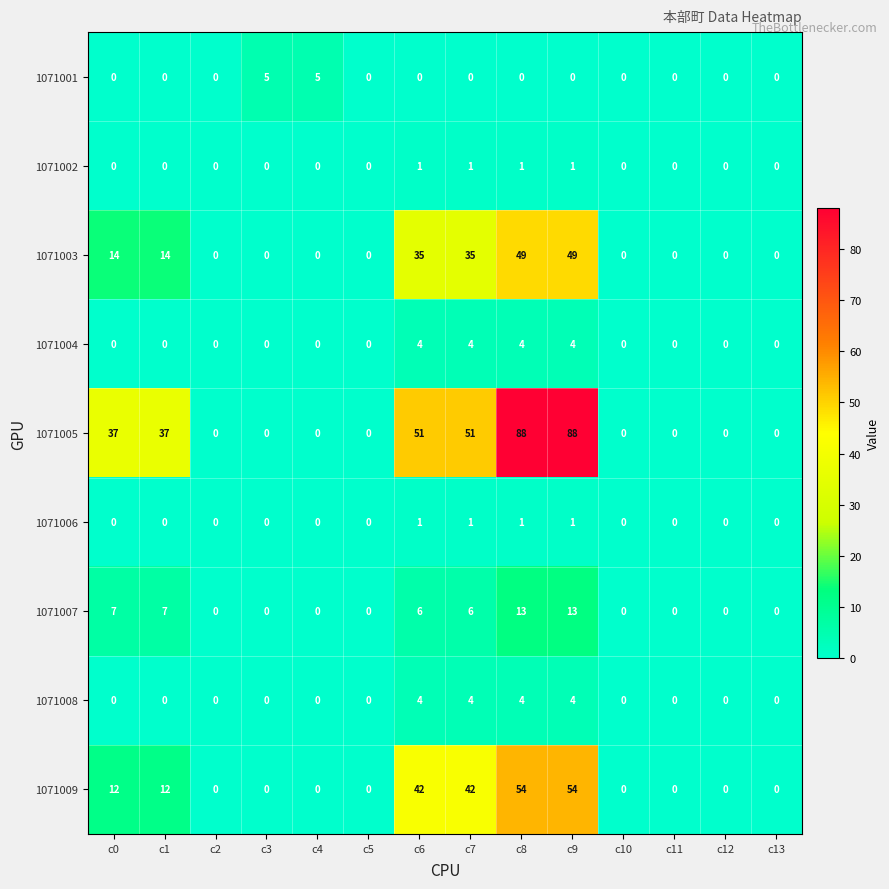

The 1071004 series shows 6 at c9. True or false?

False